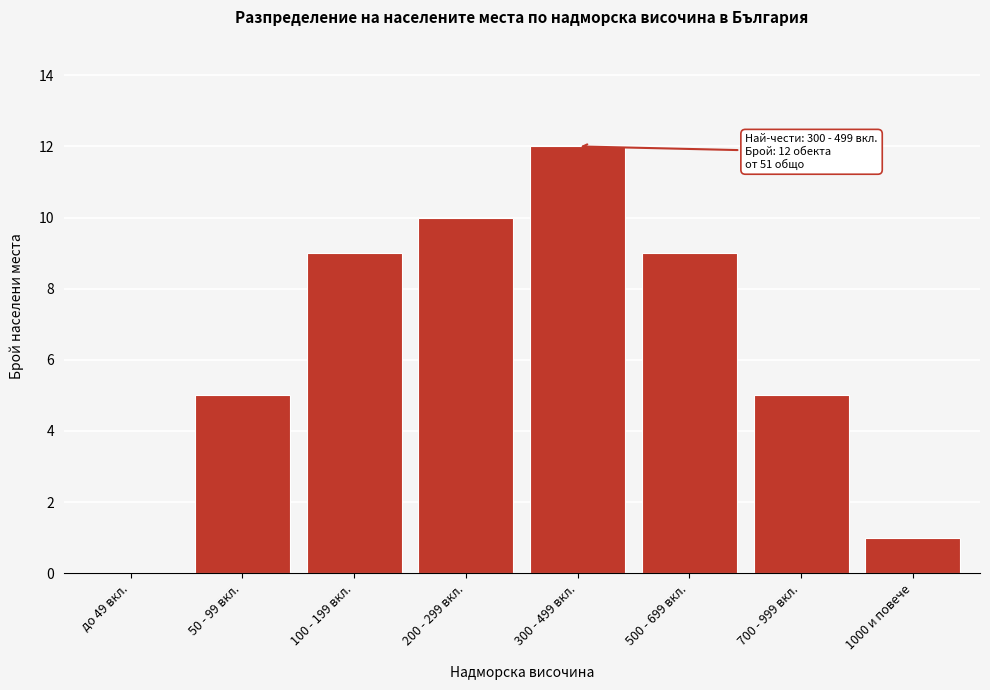

Reading left to right, transcribe all the data shown in this chart.

до 49 вкл.=0	50 - 99 вкл.=5	100 - 199 вкл.=9	200 - 299 вкл.=10	300 - 499 вкл.=12	500 - 699 вкл.=9	700 - 999 вкл.=5	1000 и повече=1